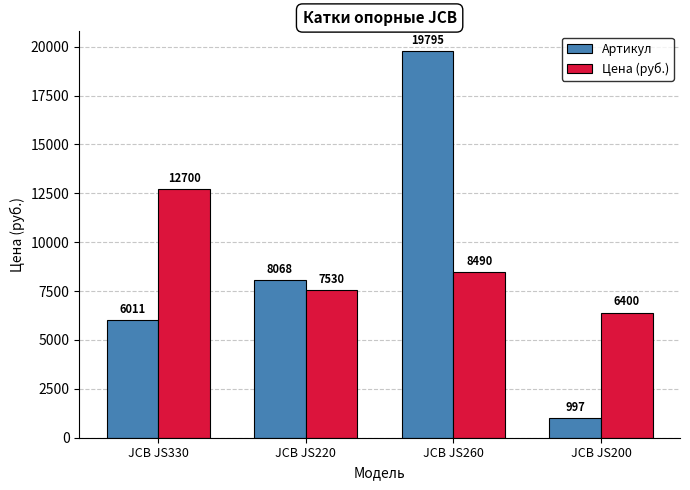

Reading left to right, extract all data points from this chart.

Артикул: JCB JS330=6011	JCB JS220=8068	JCB JS260=19795	JCB JS200=997
Цена (руб.): JCB JS330=12700	JCB JS220=7530	JCB JS260=8490	JCB JS200=6400